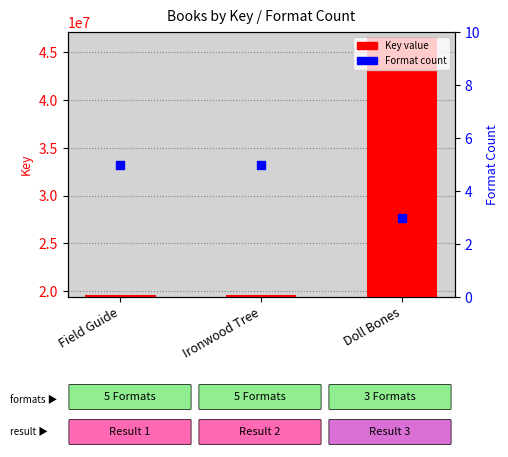

At how many categories does at least one series exceed 25097062?

1